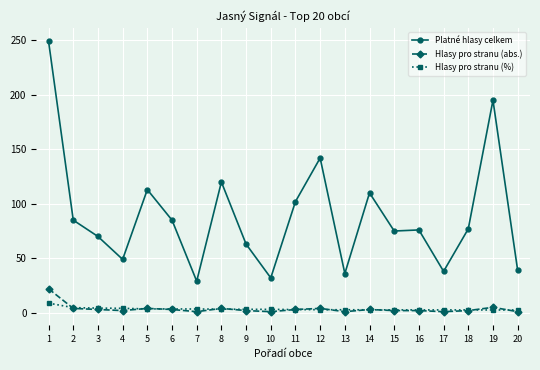

At which label is Platné hlasy celkem closest to 139?

12